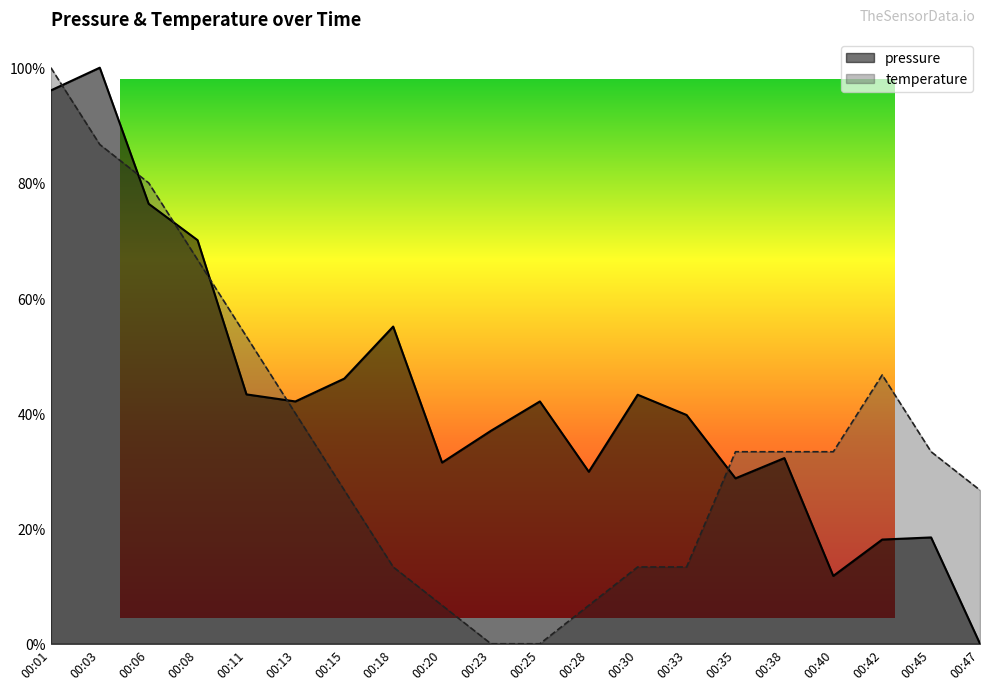

Between 00:01 and 00:33, which is larger?

00:01